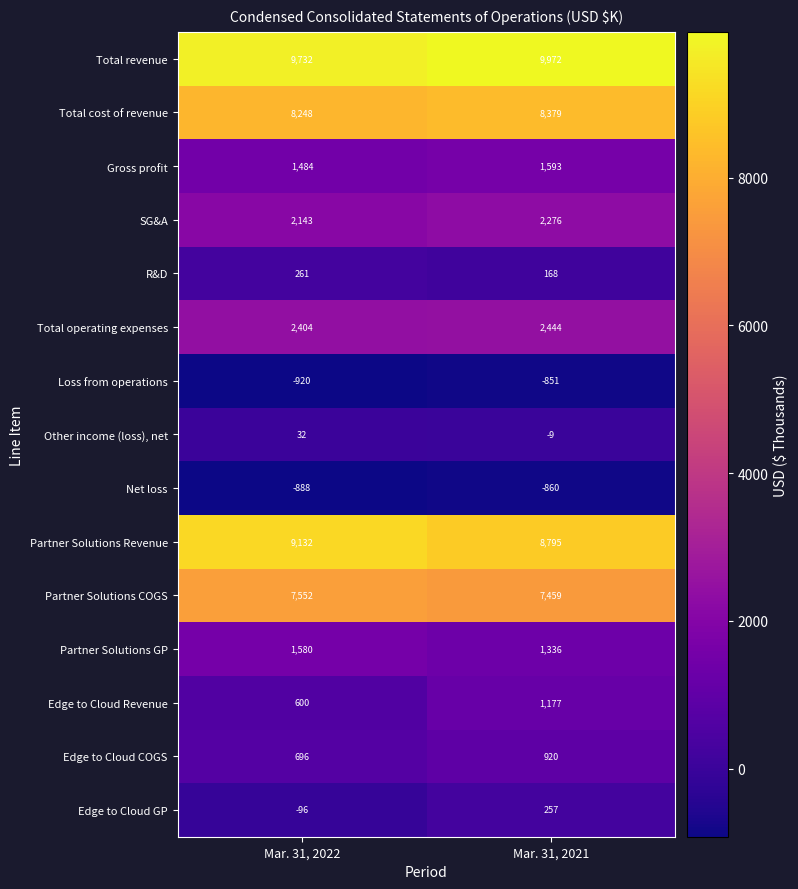

At which category is the sum across all series the highest?

Mar. 31, 2021